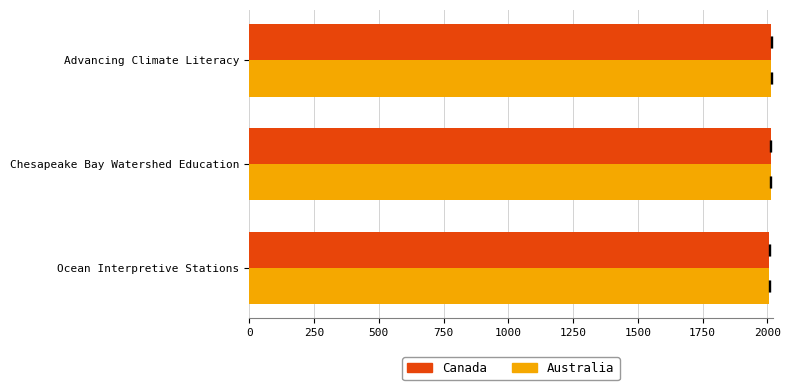

Which series has the largest total across all categories?

Canada